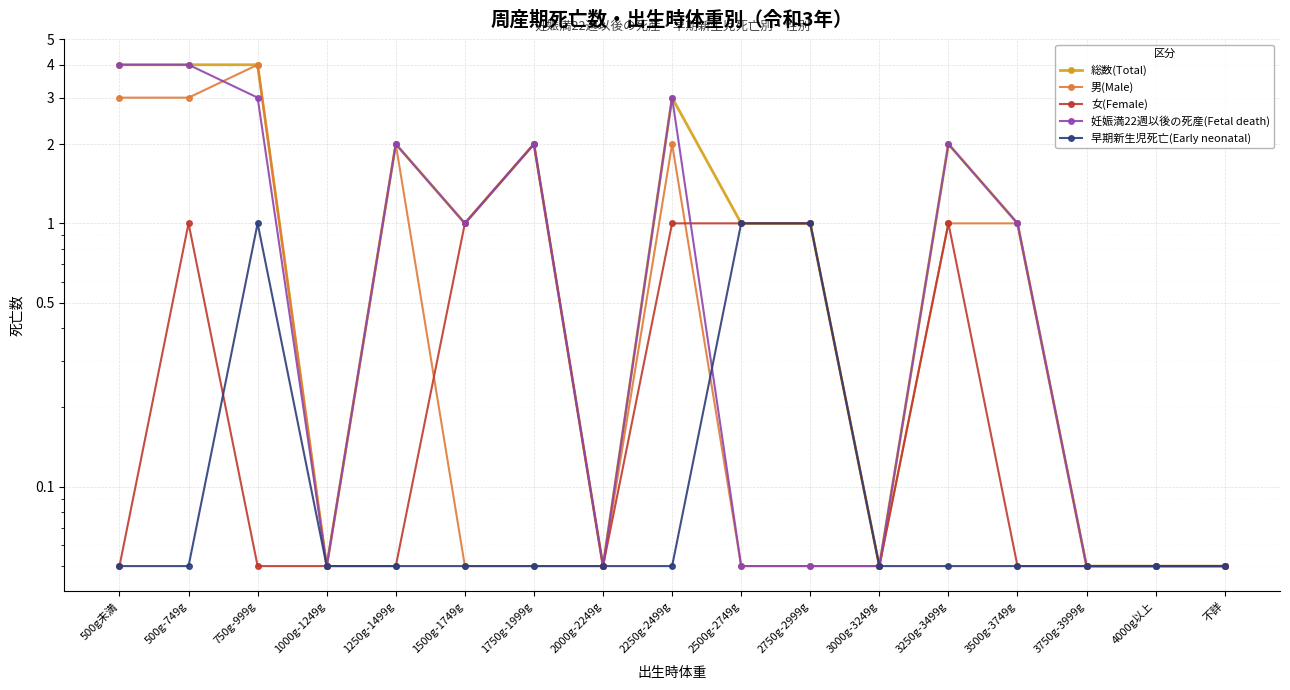

At which category does 男(Male) reach its first local peak?

750g-999g